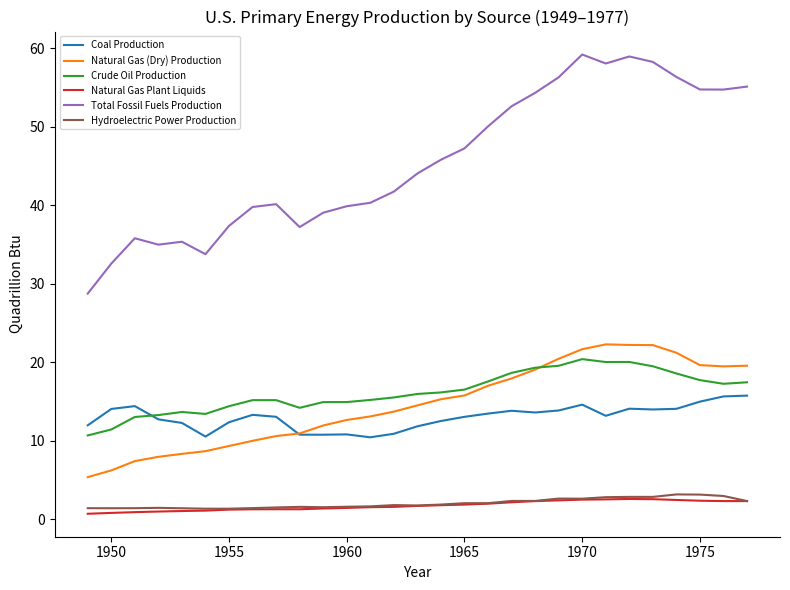

Rank the series by their maximum value, from highest to lowest.

Total Fossil Fuels Production, Natural Gas (Dry) Production, Crude Oil Production, Coal Production, Hydroelectric Power Production, Natural Gas Plant Liquids